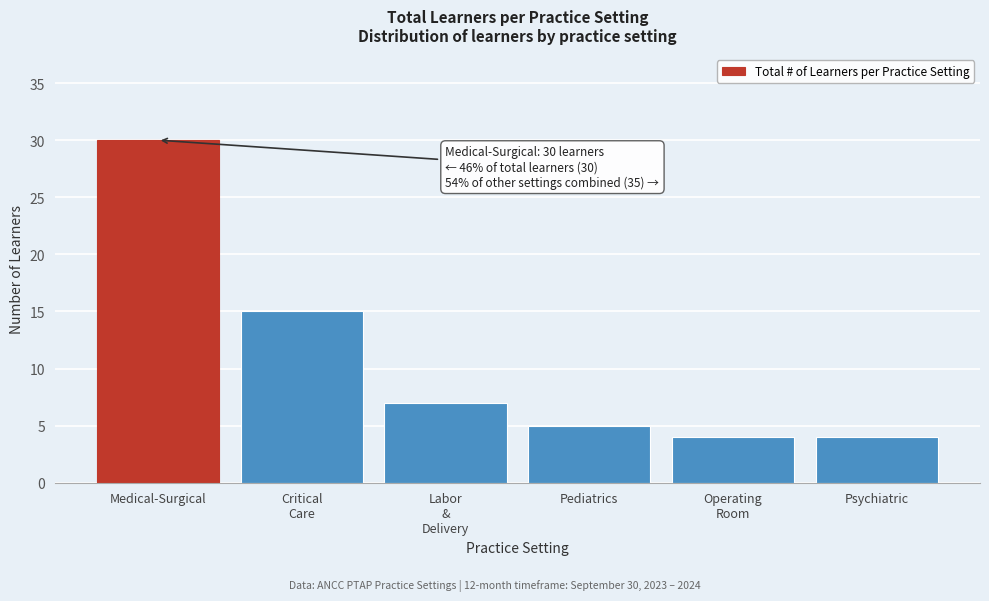

Reading left to right, list all the values displayed in this chart.

30	15	7	5	4	4